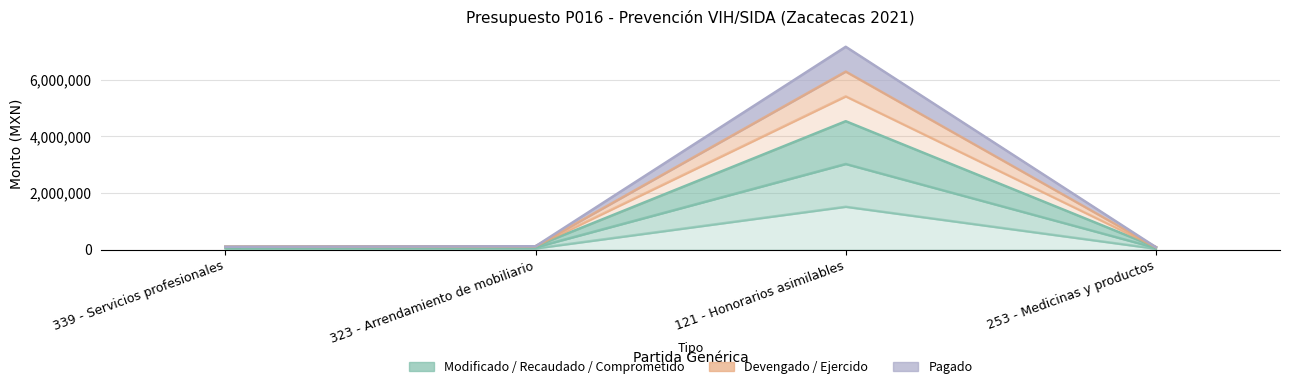

At how many categories does at least one series exceed 5296184?

1